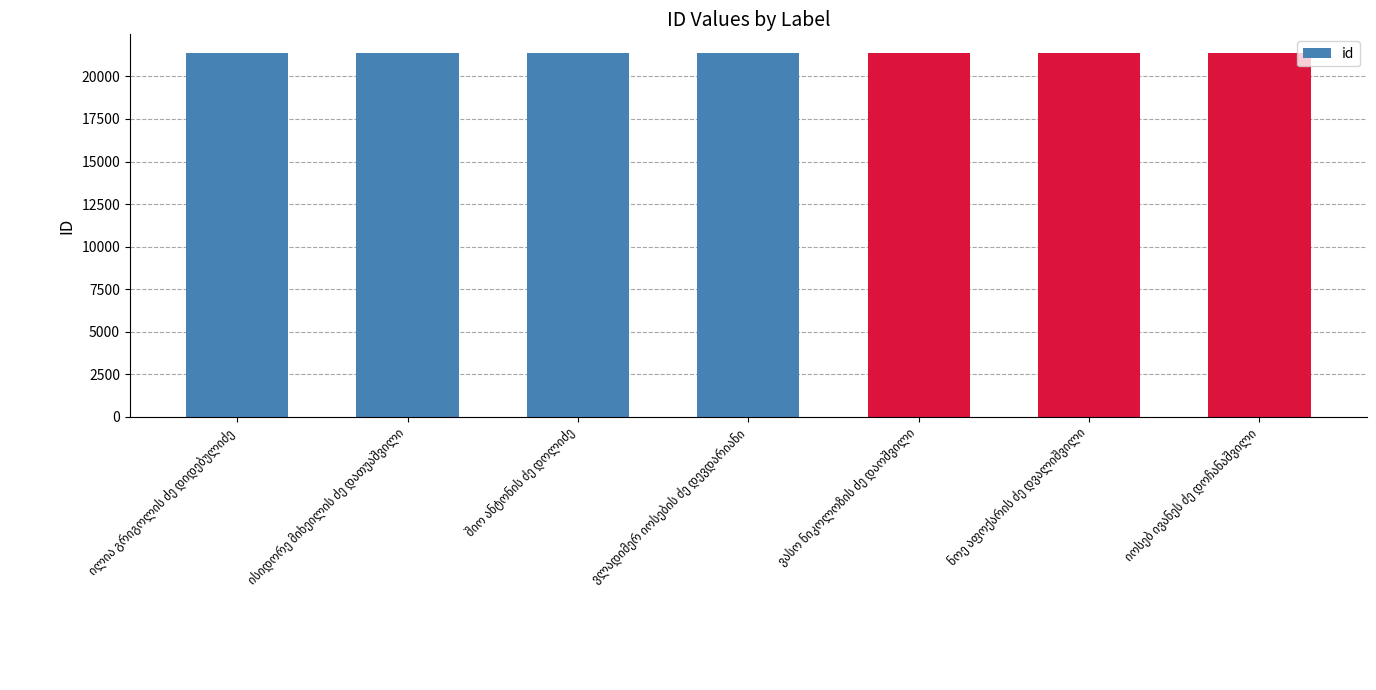

What is the value of the 4th bar from the left?

21405